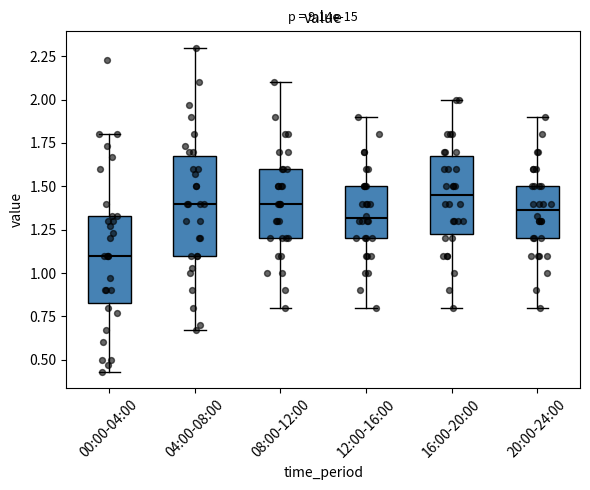

Which box's median line is the lowest?

00:00-04:00